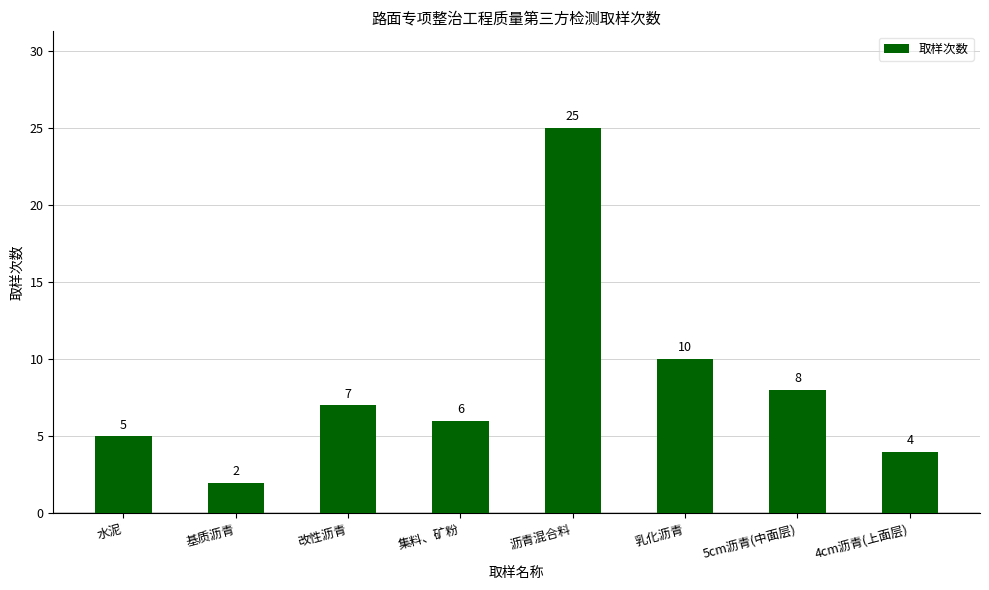

Are the bars horizontal?

No